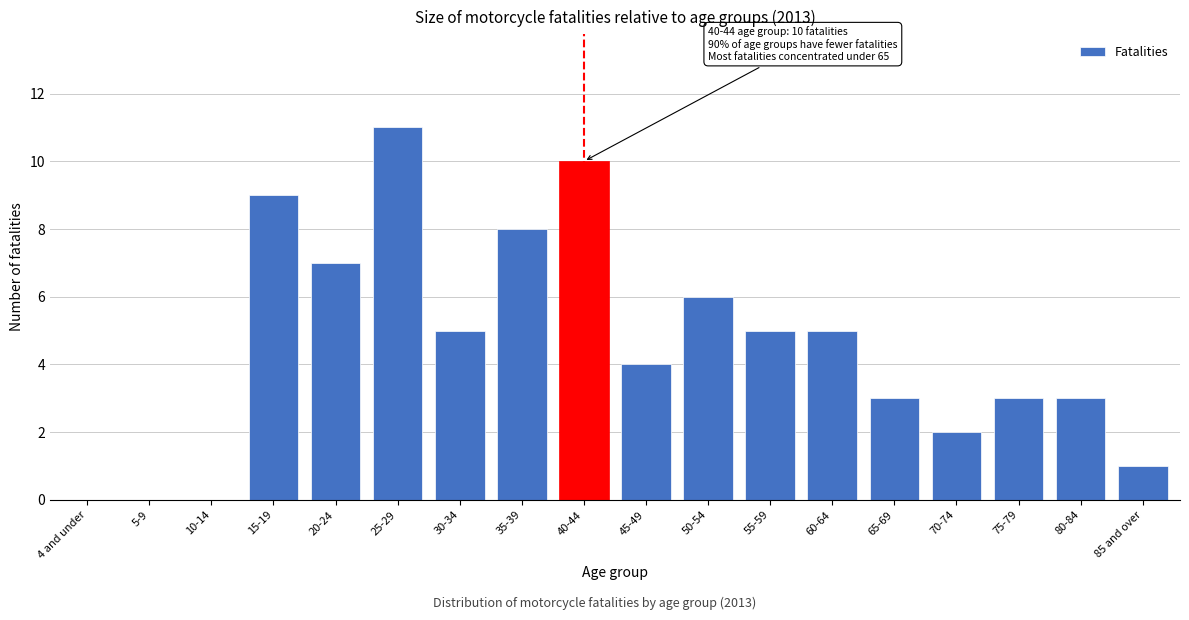

Reading left to right, list all the values displayed in this chart.

4 and under=0	5-9=0	10-14=0	15-19=9	20-24=7	25-29=11	30-34=5	35-39=8	40-44=10	45-49=4	50-54=6	55-59=5	60-64=5	65-69=3	70-74=2	75-79=3	80-84=3	85 and over=1